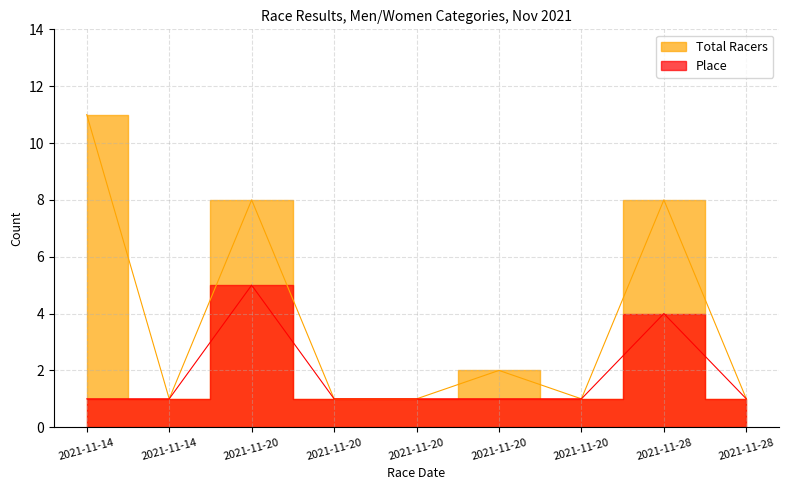

What is the total value across all series at 2021-11-14?

12